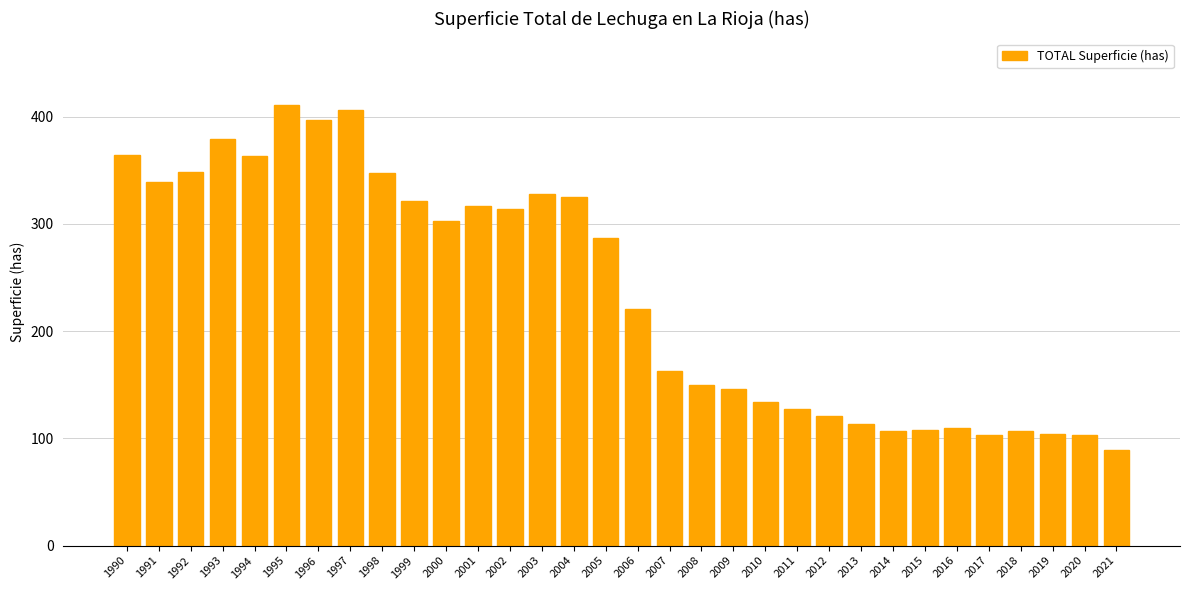

Approximately how many times larger is the value at 1991 compared to 2019?

3.3